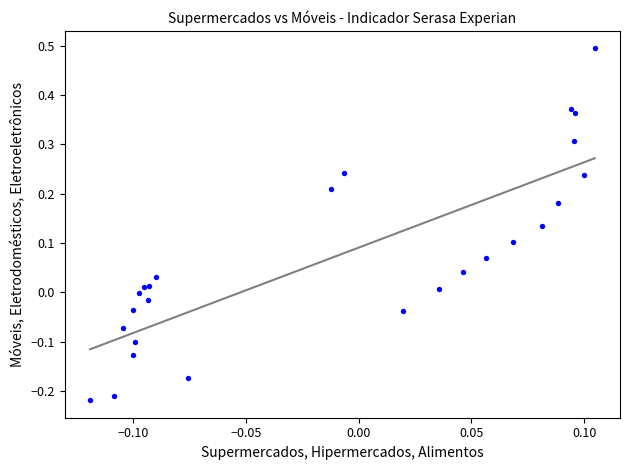

What is the range of Y values (max minus min)?

0.7